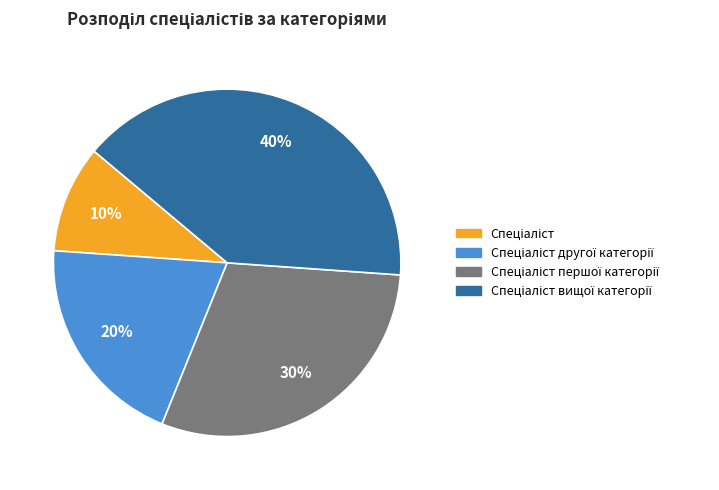

Is there any slice that represents more than half of the pie?

No